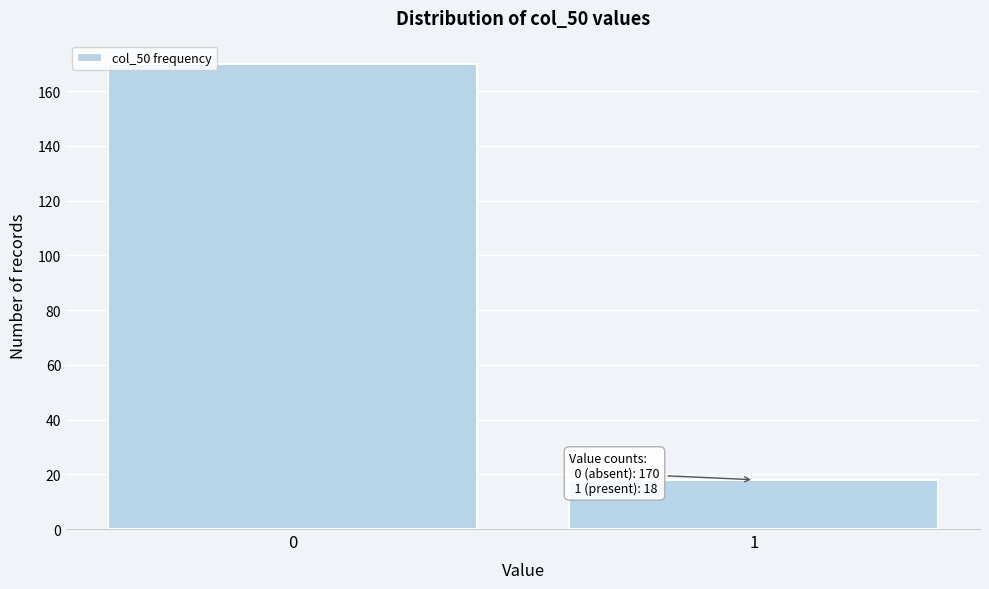

Reading left to right, transcribe all the data shown in this chart.

0=170	1=18